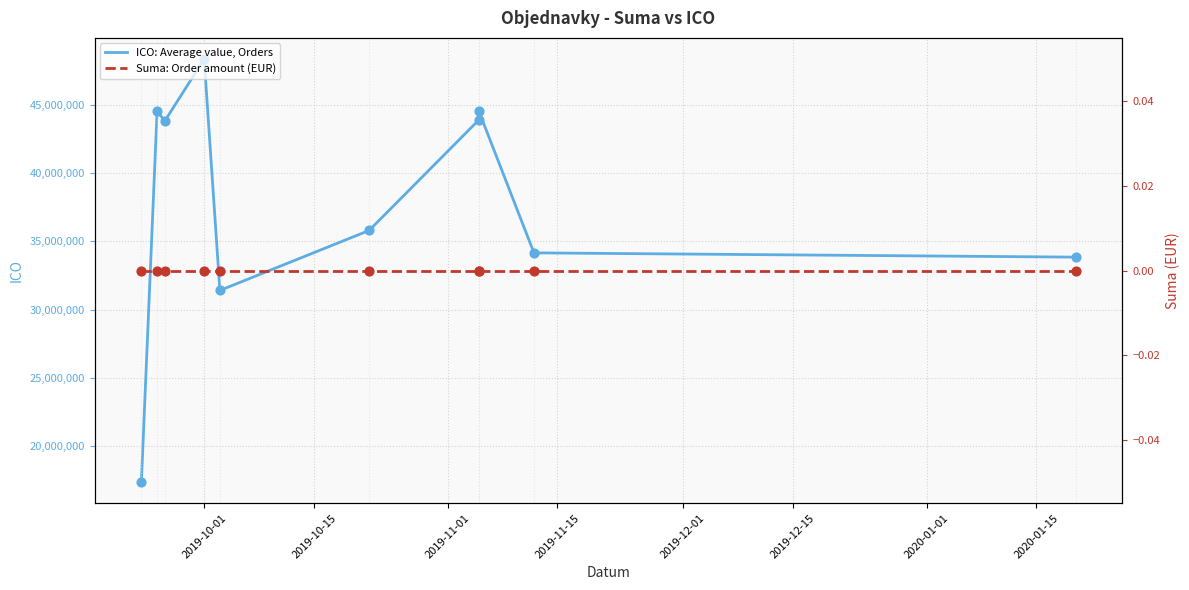

Which series has the largest Y range (max minus min)?

ICO: Average value, Orders